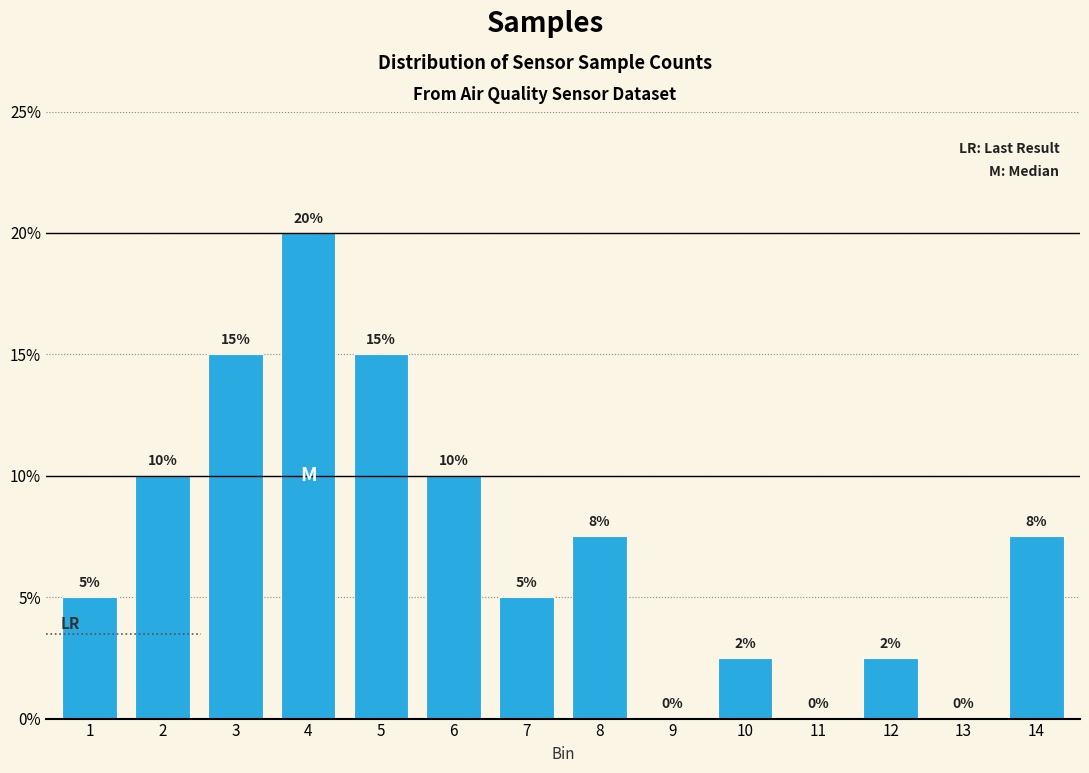

Read the value at 5.

15.0